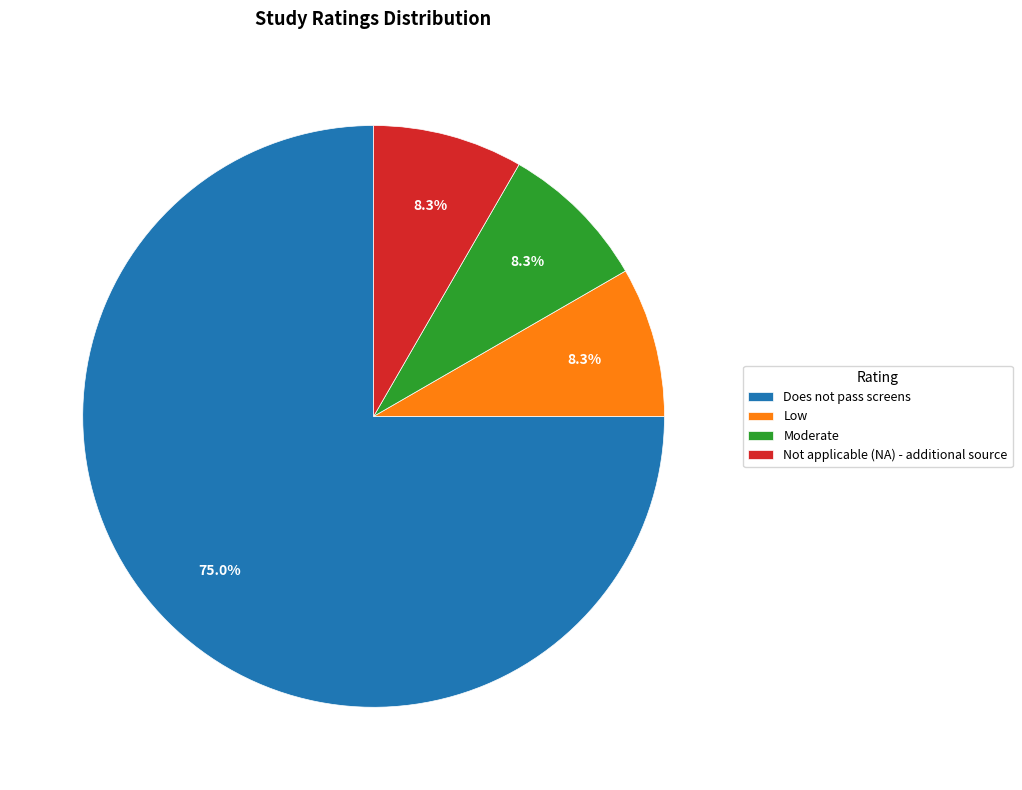

To the nearest percent, what is the average slice percentage?

25%